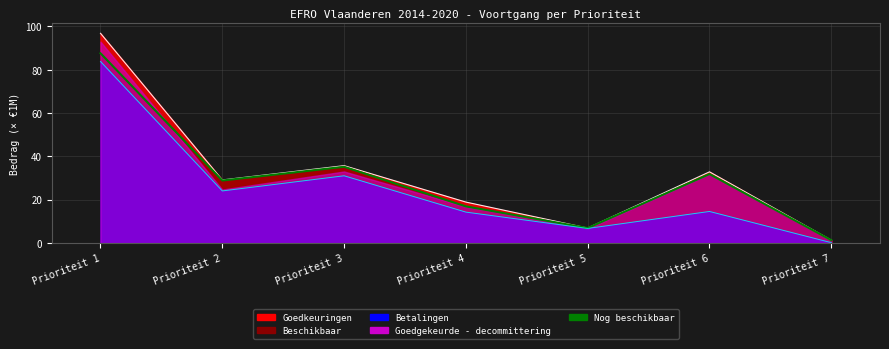

How many values are below 28?

3